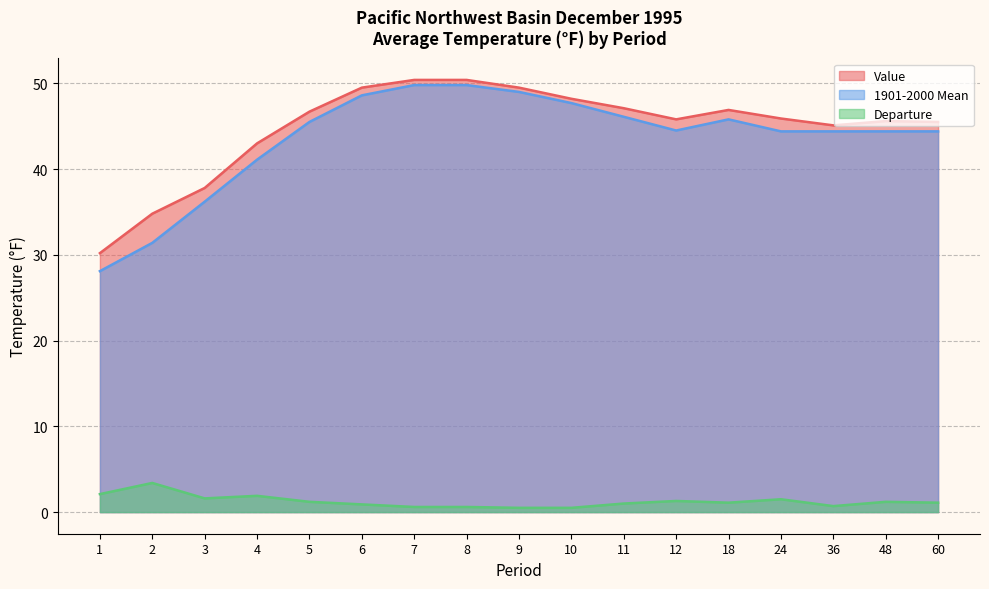

What is the value of the Departure point at the 15th from the left?

0.7